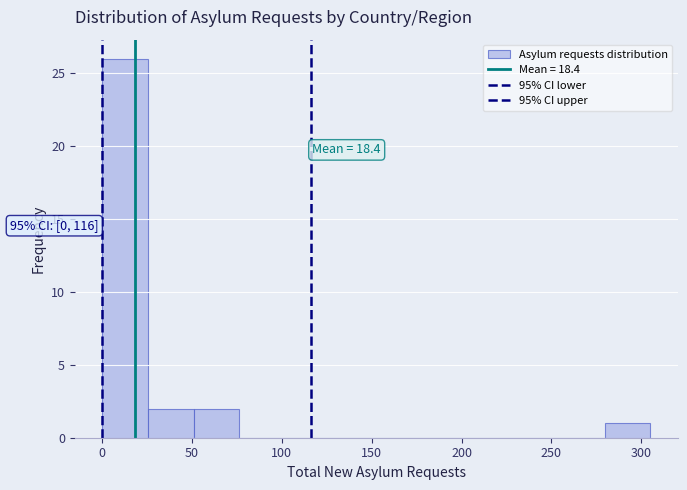

Which range on the x-axis has the tallest bar?

0 to 25